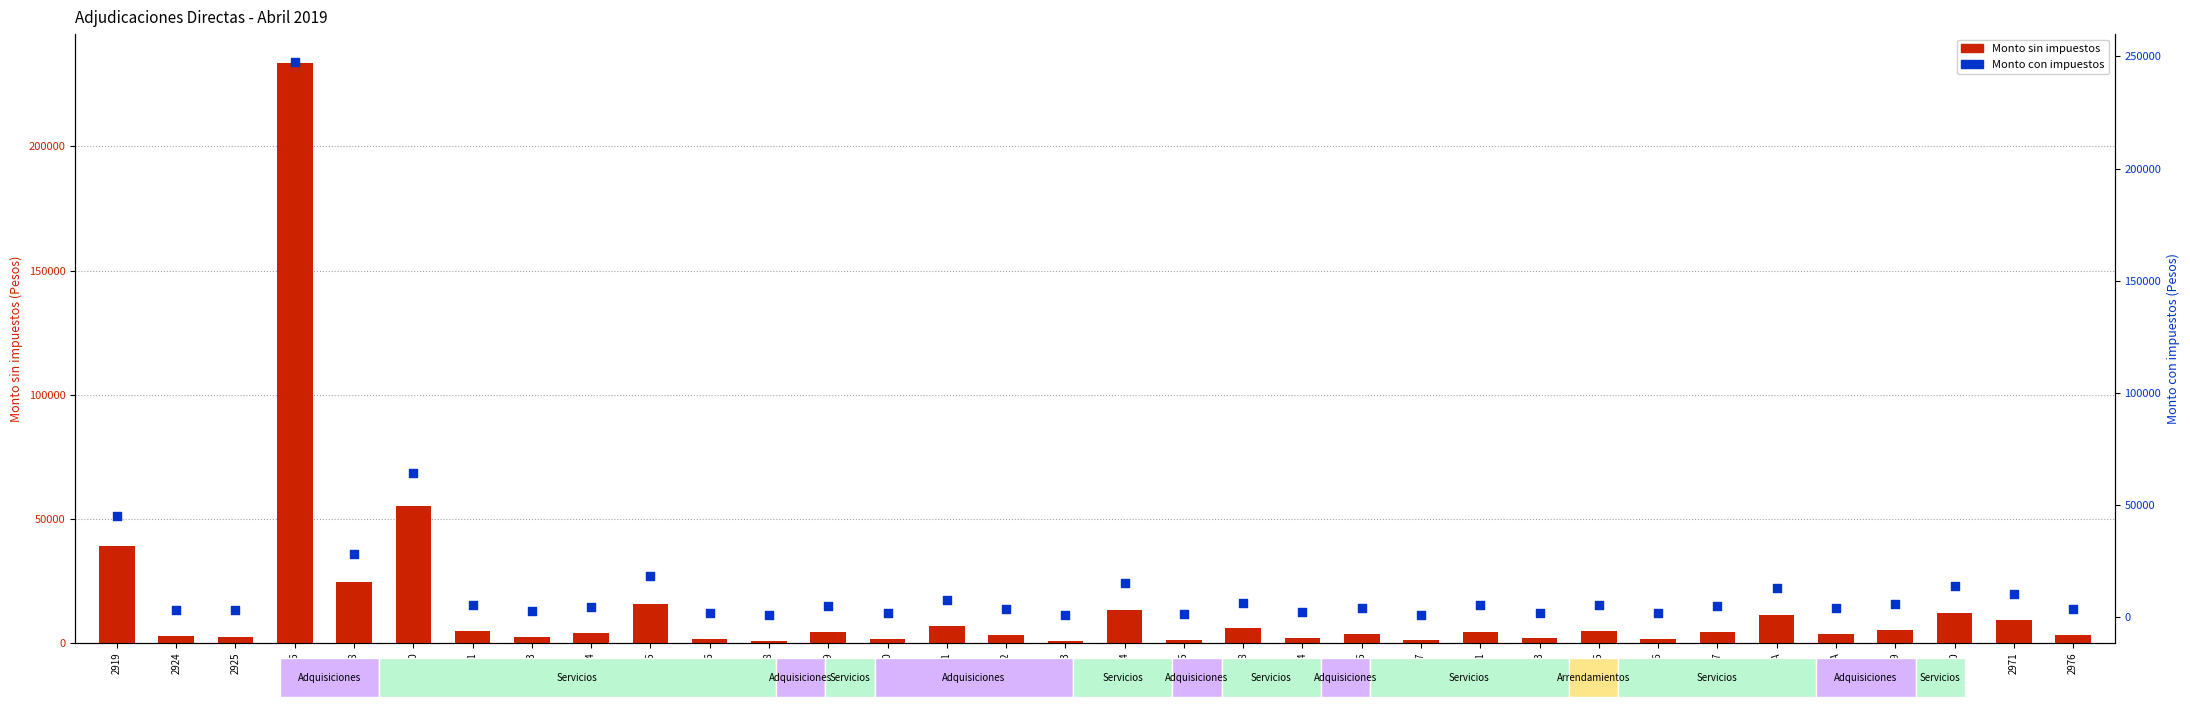

Which series has the largest total across all categories?

Monto con impuestos